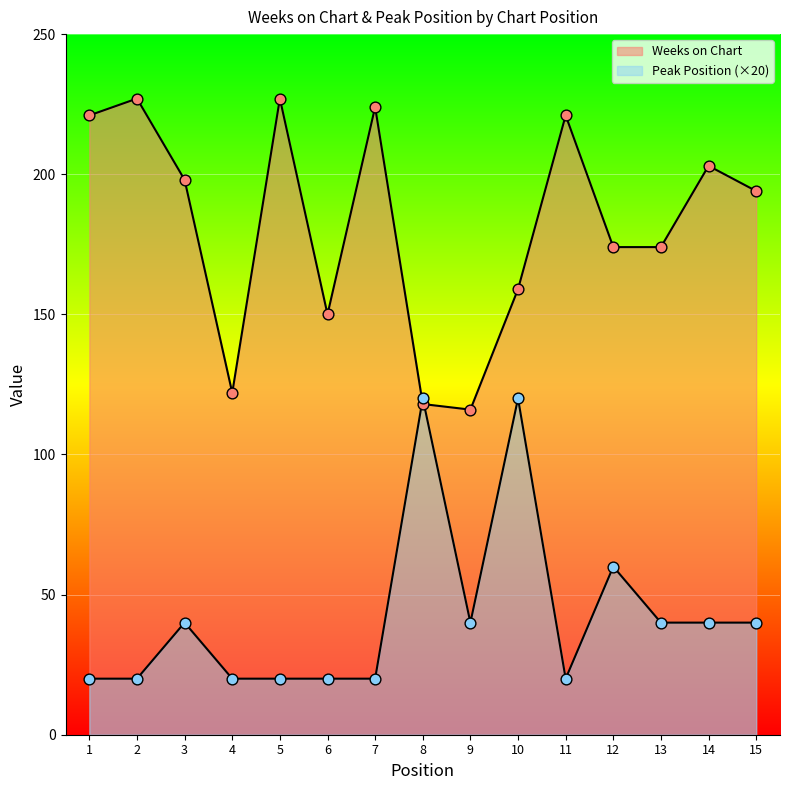

At which category is the sum across all series the highest?

10